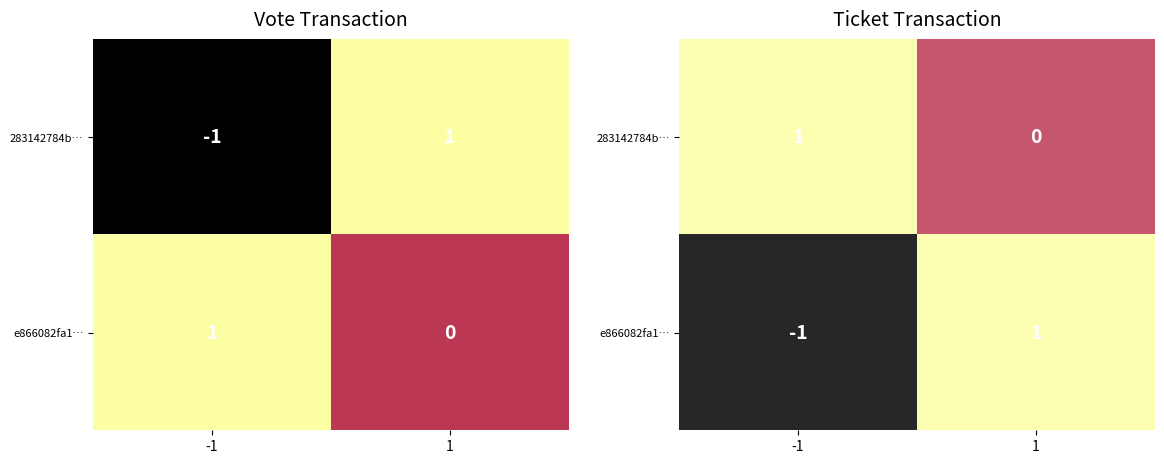

Which category has the highest value in the e866082fa1… series?

1